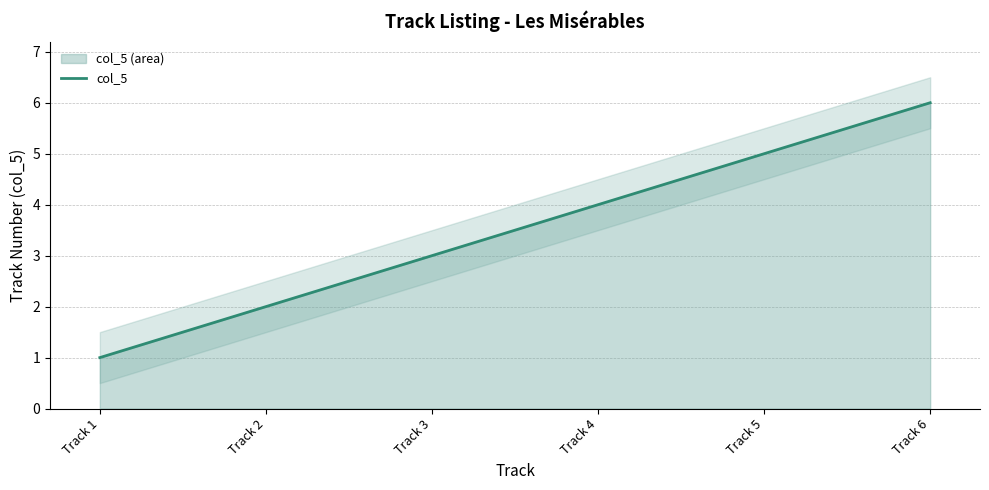

The chart shows a value of 3 at レス・ミゼラブル 3. True or false?

True